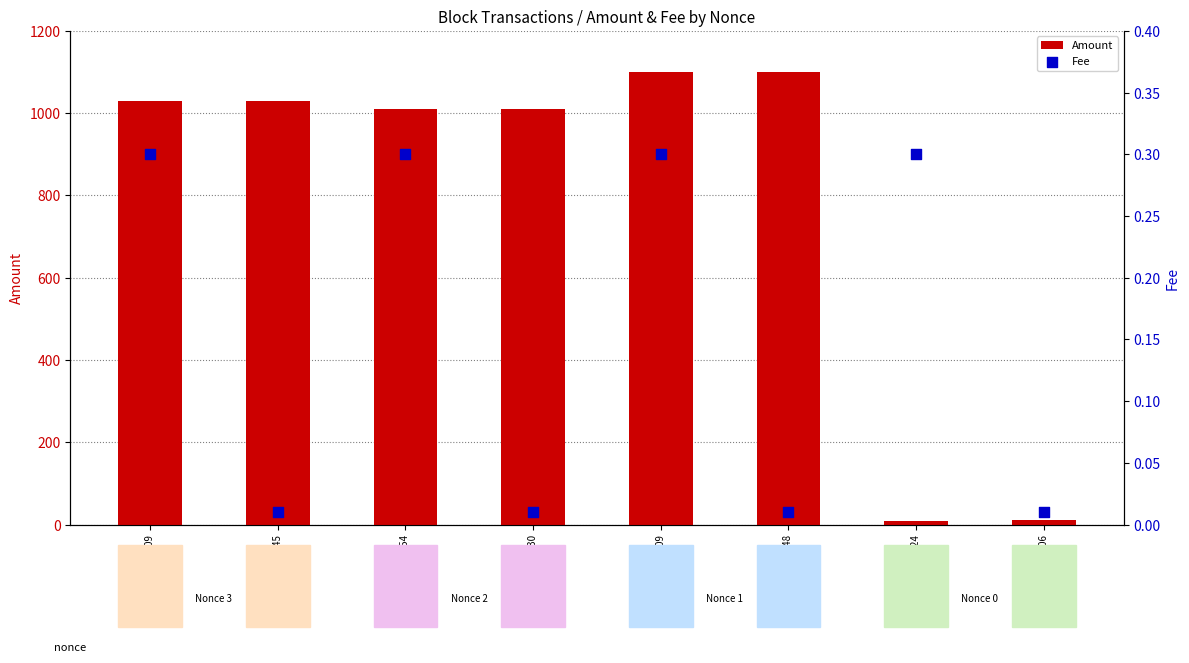

Is the value of Amount at 2024-05-27 03:45 greater than the value of Fee at 2024-05-27 03:45?

Yes